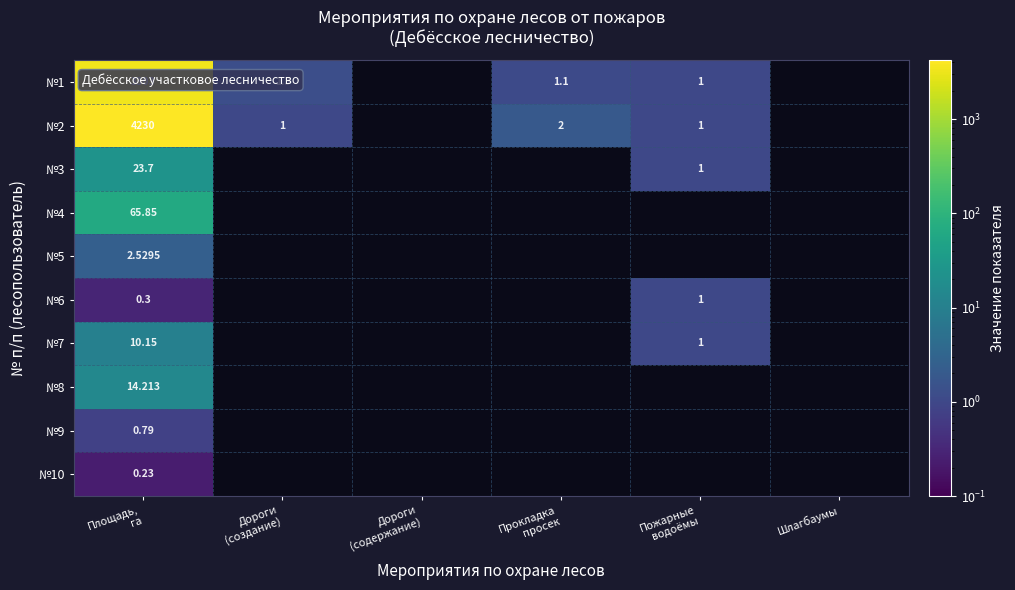

Which category has the lowest value in the №4 series?

Площадь, га